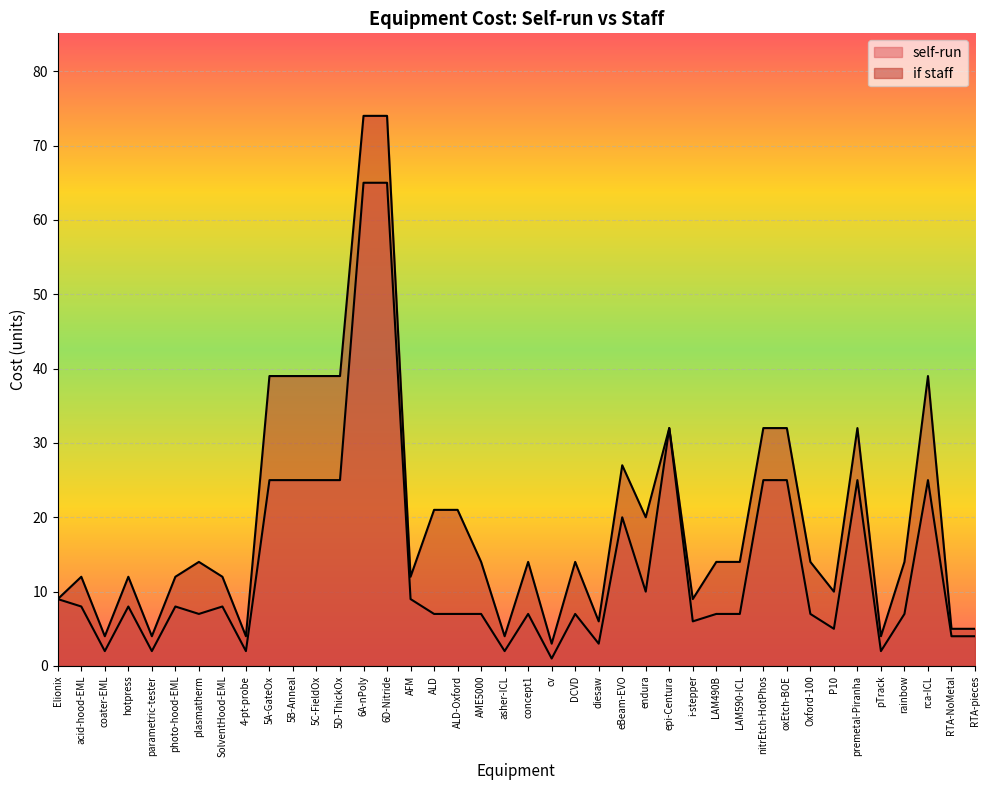

Read the if staff value at rca-ICL, to the nearest 5.

40